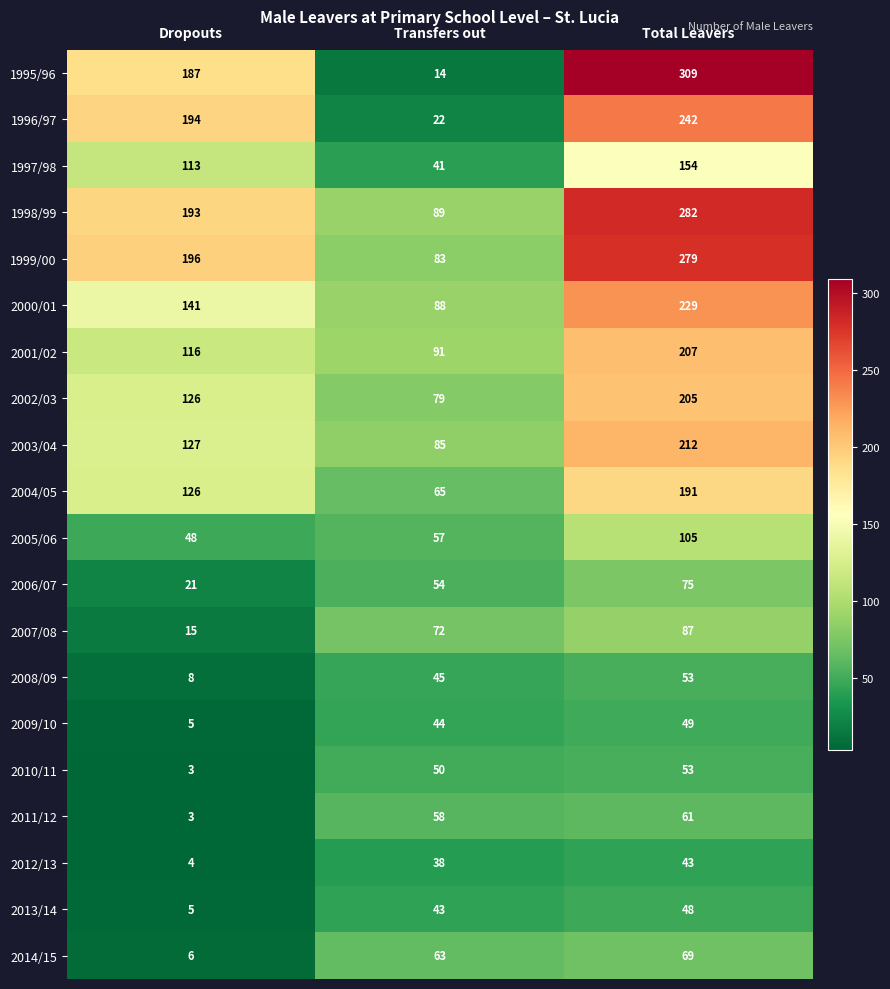

Count the 2005/06 values in the range 48 to 105.

3